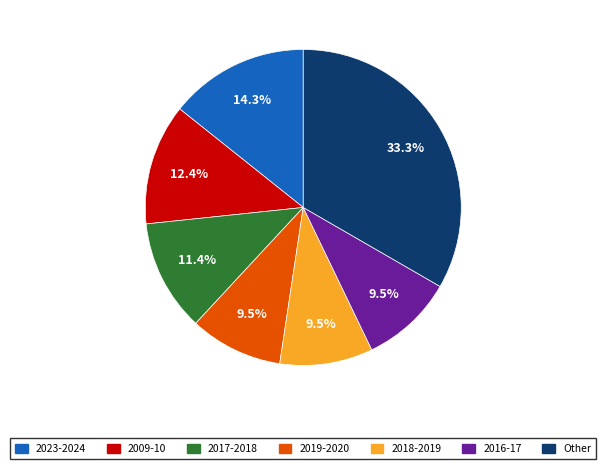

Is there any slice that represents more than half of the pie?

No